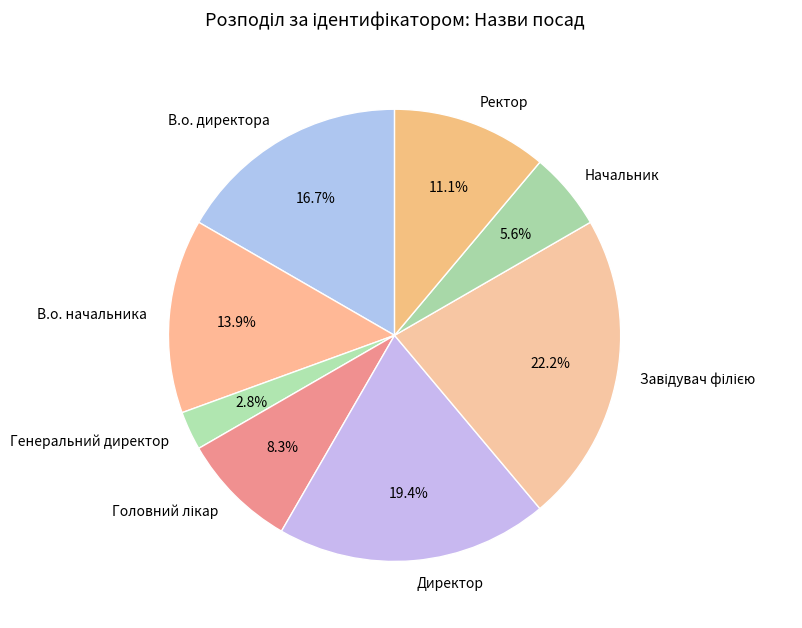

What is the ratio of the value at В.о. начальника to the value at Директор?

0.7